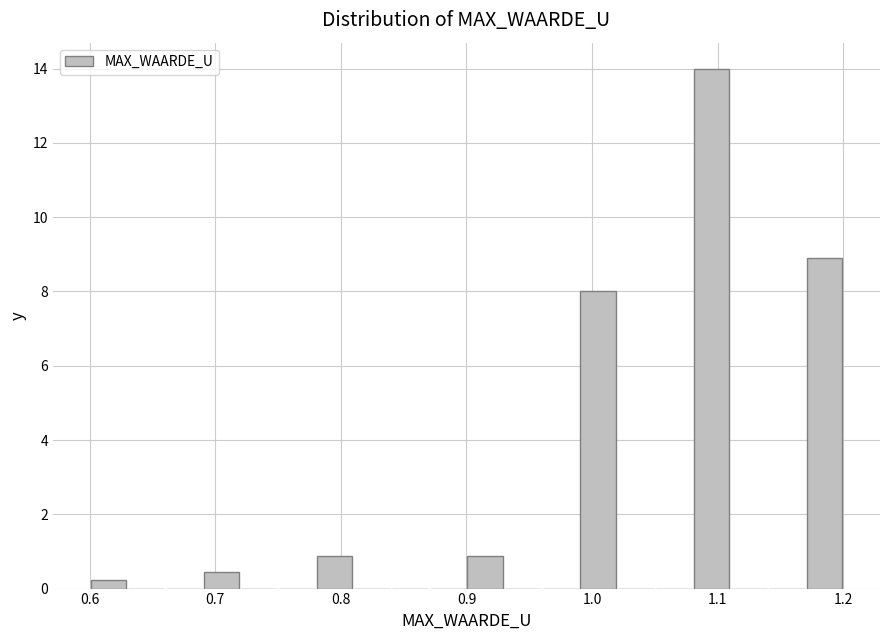

Read against the x-axis, roughly where is the centre of the tallest bar?

1.10